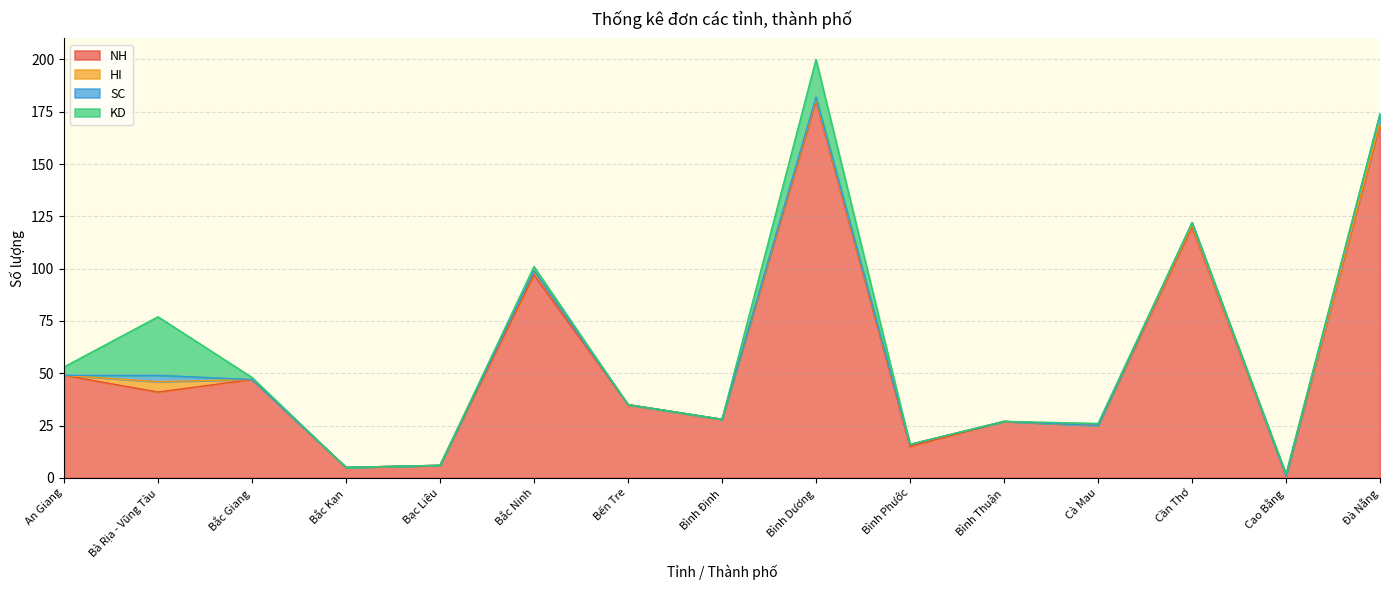

At which category is the sum across all series the highest?

Bình Dương